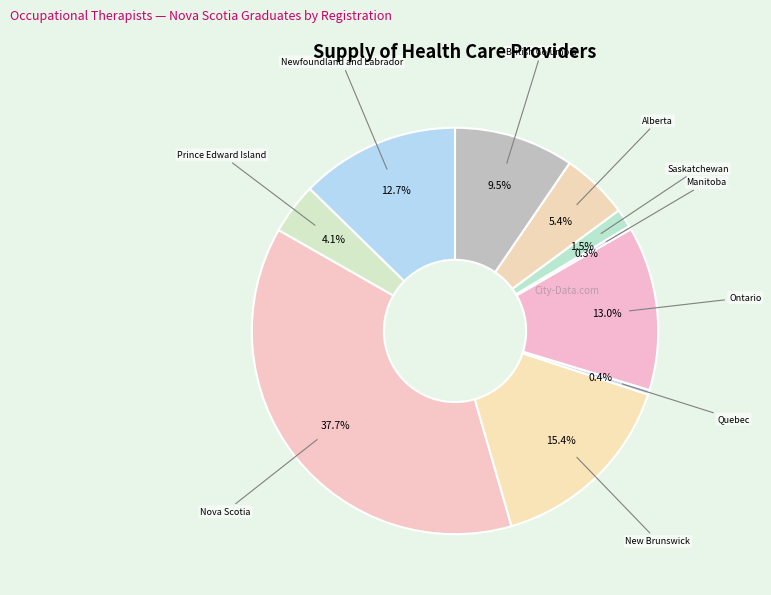

Rank the categories by value from highest to lowest.

Nova Scotia, New Brunswick, Ontario, Newfoundland and Labrador, British Columbia, Alberta, Prince Edward Island, Saskatchewan, Quebec, Manitoba